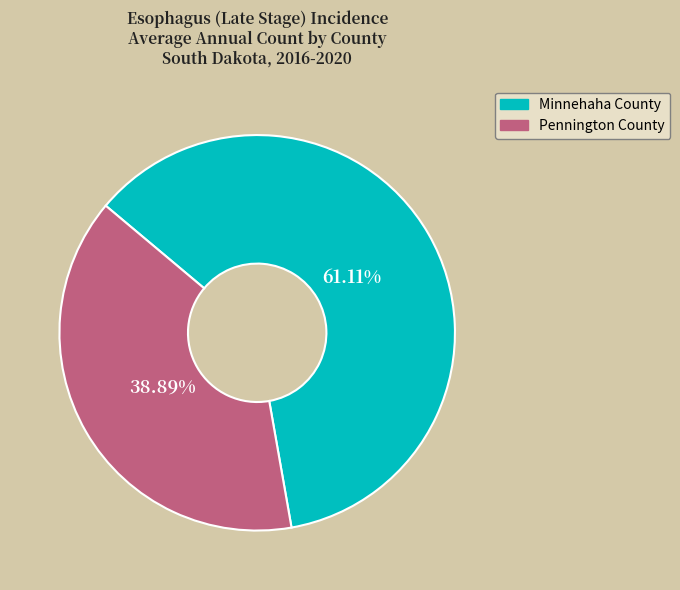

To the nearest percent, what is the combined percentage of Minnehaha County and Pennington County?

100%